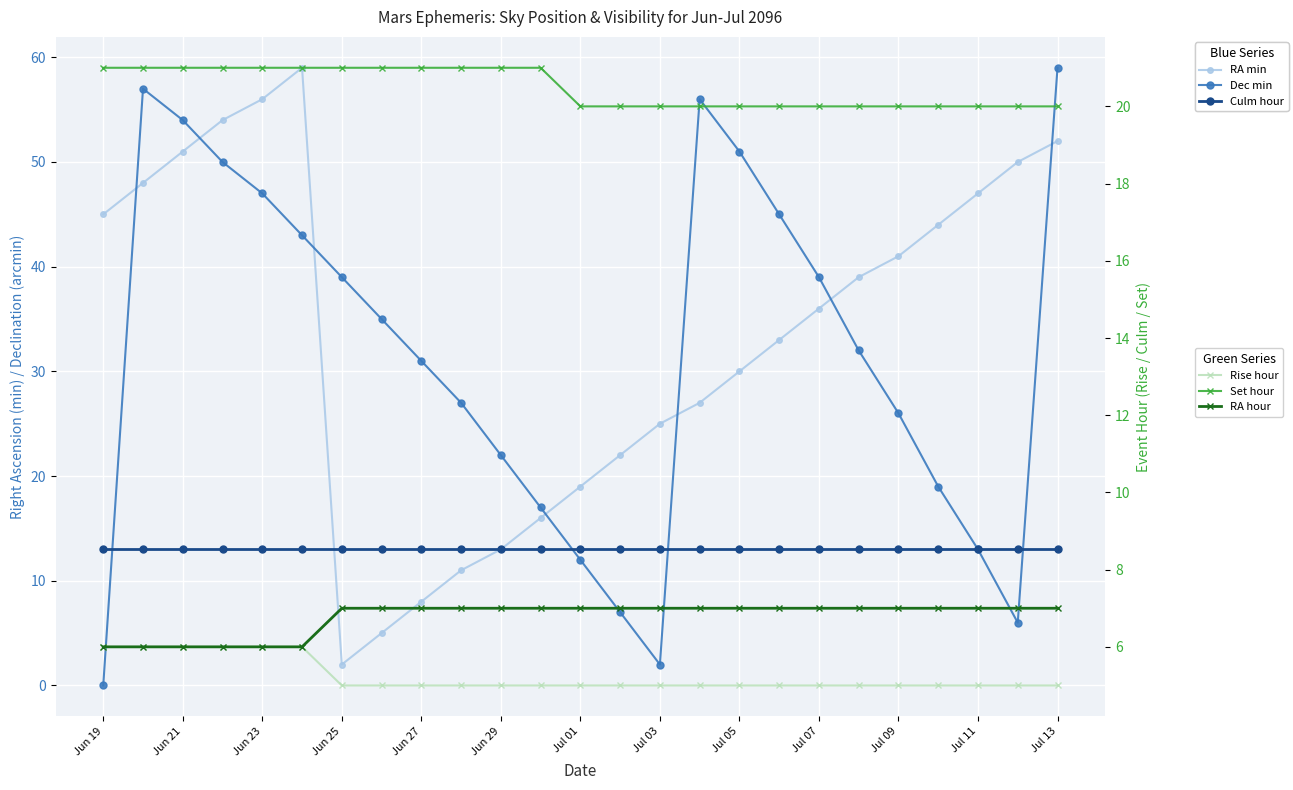

Reading left to right, transcribe all the data shown in this chart.

RA min: 45	48	51	54	56	59	2	5	8	11	13	16	19	22	25	27	30	33	36	39	41	44	47	50	52
Dec min: 0	57	54	50	47	43	39	35	31	27	22	17	12	7	2	56	51	45	39	32	26	19	13	6	59
Culm hour: 13	13	13	13	13	13	13	13	13	13	13	13	13	13	13	13	13	13	13	13	13	13	13	13	13
Rise hour: 6	6	6	6	6	6	5	5	5	5	5	5	5	5	5	5	5	5	5	5	5	5	5	5	5
Set hour: 21	21	21	21	21	21	21	21	21	21	21	21	20	20	20	20	20	20	20	20	20	20	20	20	20
RA hour: 6	6	6	6	6	6	7	7	7	7	7	7	7	7	7	7	7	7	7	7	7	7	7	7	7